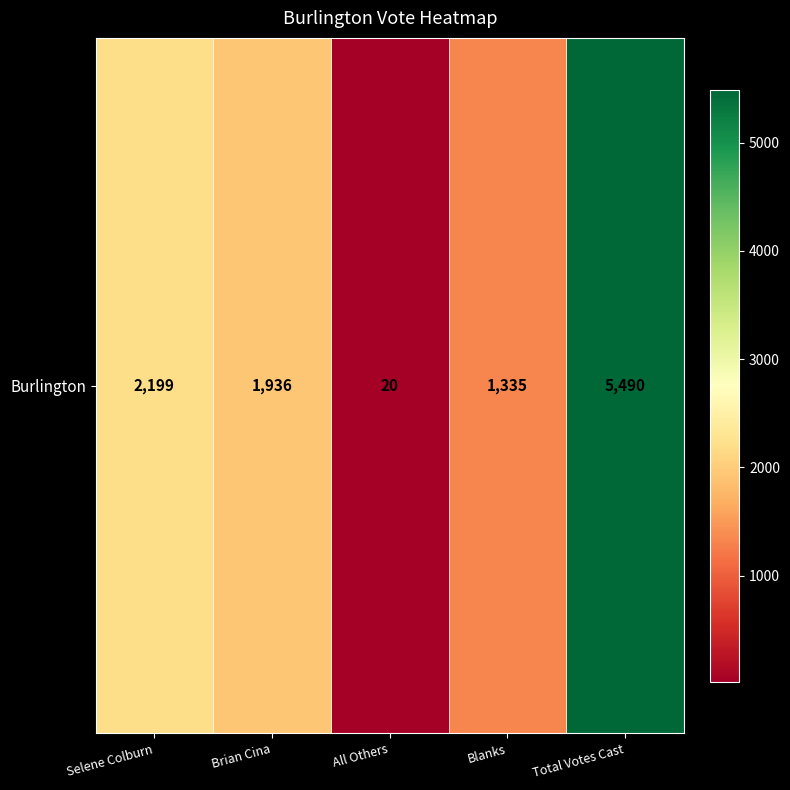

True or false: the data shows 1936 at Brian Cina.

True